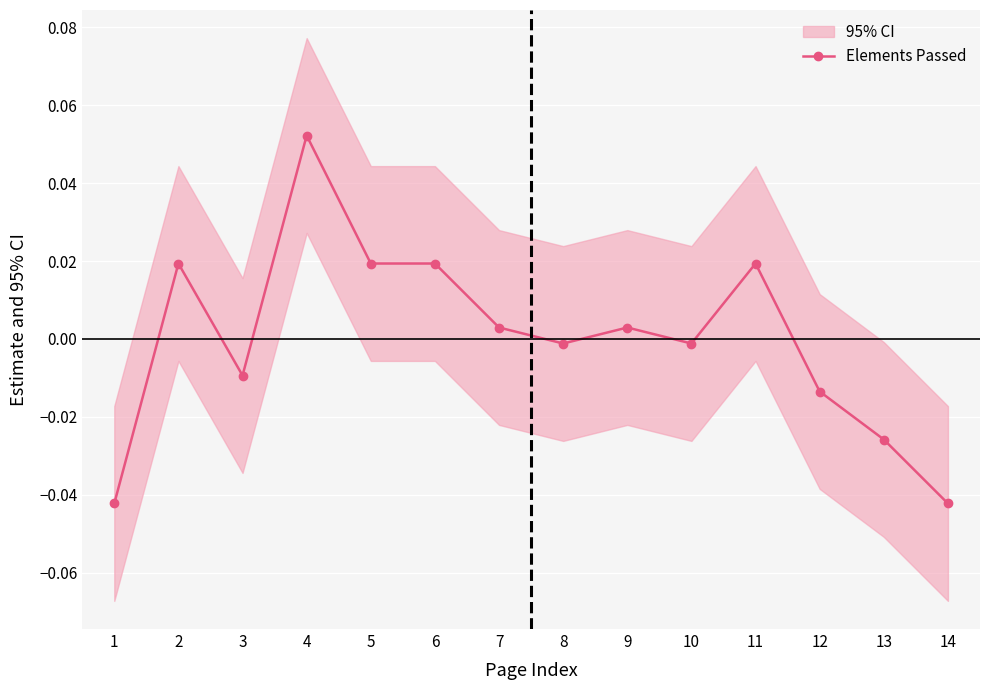

Rank the categories by value from lowest to highest.

1, 14, 13, 12, 3, 8, 10, 7, 9, 2, 5, 6, 11, 4